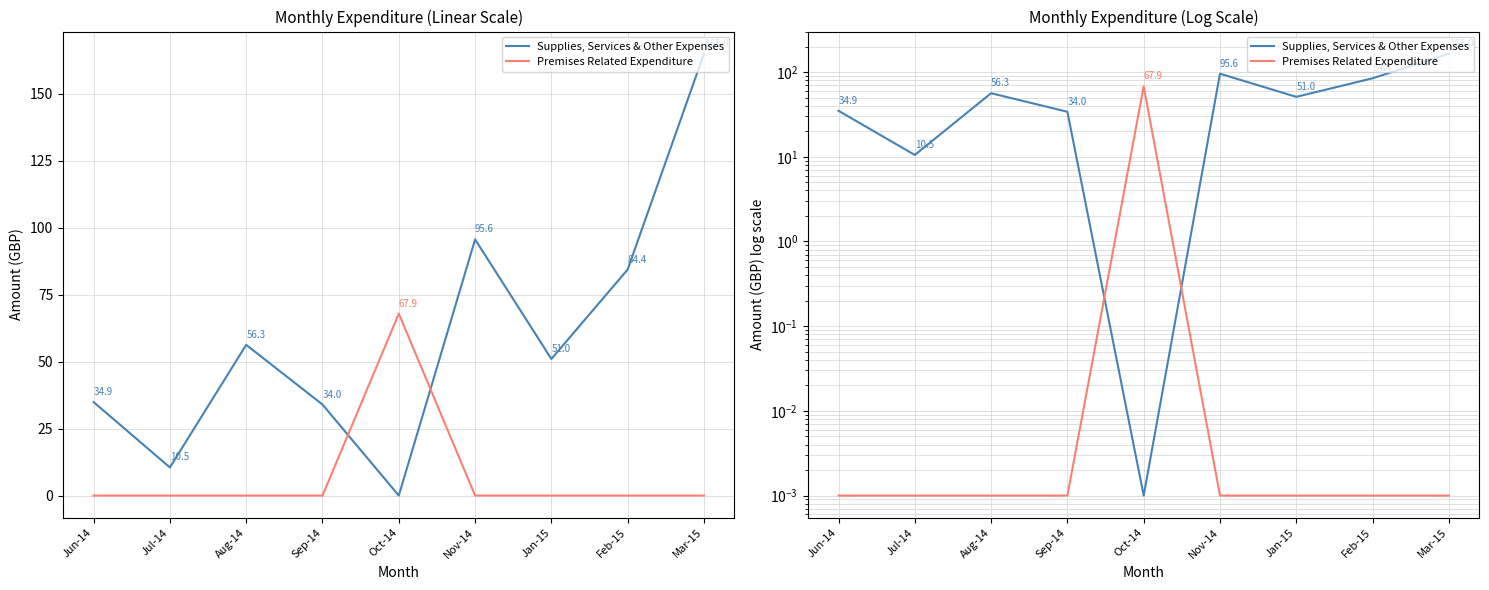

Rank the categories by Premises Related Expenditure value from highest to lowest.

Oct-14, Jun-14, Jul-14, Aug-14, Sep-14, Nov-14, Jan-15, Feb-15, Mar-15